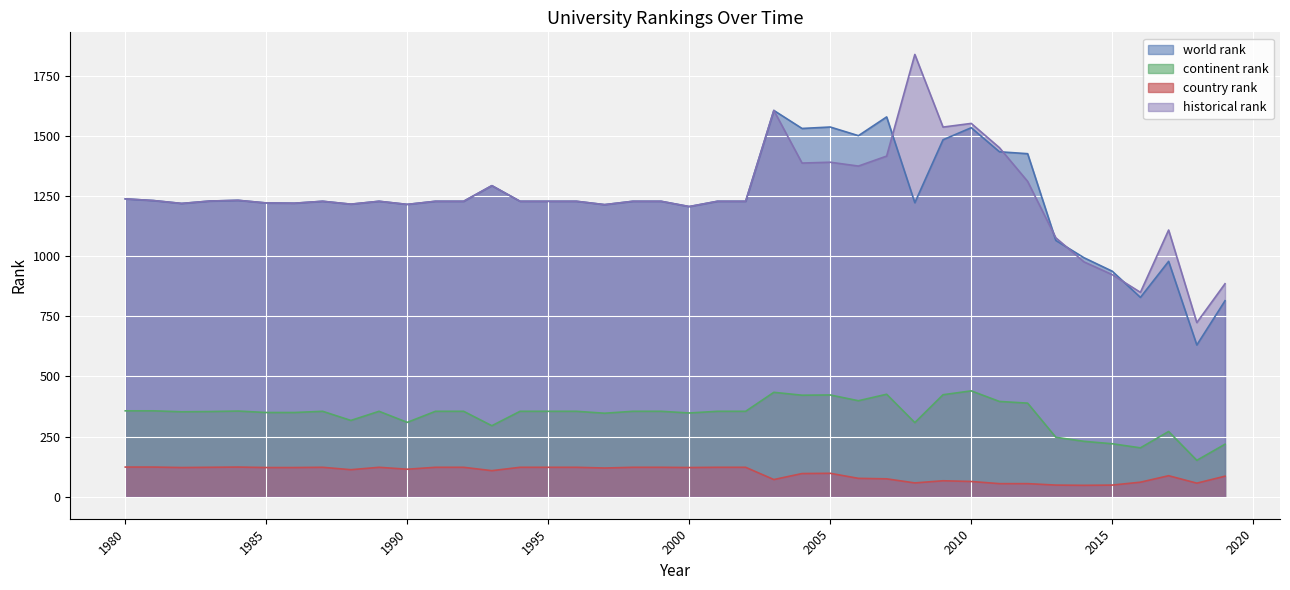

Reading right to left, what are all the values shown in this chart?

world rank: 2019=815.0	2018=631.0	2017=979.0	2016=829.0	2015=938.0	2014=994.0	2013=1066.0	2012=1427.0	2011=1435.0	2010=1535.0	2009=1485.0	2008=1223.0	2007=1580.0	2006=1502.0	2005=1538.0	2004=1532.0	2003=1607.0	2002=1229.0	2001=1229.0	2000=1207.0	1999=1229.0	1998=1229.0	1997=1215.0	1996=1229.0	1995=1229.0	1994=1229.0	1993=1294.0	1992=1229.0	1991=1229.0	1990=1216.0	1989=1229.0	1988=1217.0	1987=1229.0	1986=1221.0	1985=1222.0	1984=1233.0	1983=1230.0	1982=1220.0	1981=1232.0	1980=1239.0
continent rank: 2019=218.0	2018=151.0	2017=271.0	2016=203.0	2015=220.0	2014=230.0	2013=247.0	2012=389.0	2011=396.0	2010=440.0	2009=424.0	2008=308.0	2007=426.0	2006=399.0	2005=423.0	2004=422.0	2003=434.0	2002=355.0	2001=355.0	2000=348.0	1999=355.0	1998=355.0	1997=347.0	1996=355.0	1995=355.0	1994=355.0	1993=295.0	1992=355.0	1991=355.0	1990=309.0	1989=355.0	1988=317.0	1987=355.0	1986=350.0	1985=350.0	1984=356.0	1983=354.0	1982=353.0	1981=357.0	1980=357.0
country rank: 2019=85.0	2018=56.0	2017=87.0	2016=60.0	2015=48.0	2014=47.0	2013=48.0	2012=54.0	2011=54.0	2010=63.0	2009=66.0	2008=57.0	2007=74.0	2006=76.0	2005=97.0	2004=96.0	2003=71.0	2002=122.0	2001=122.0	2000=121.0	1999=122.0	1998=122.0	1997=119.0	1996=122.0	1995=122.0	1994=122.0	1993=108.0	1992=122.0	1991=122.0	1990=114.0	1989=122.0	1988=112.0	1987=122.0	1986=121.0	1985=121.0	1984=123.0	1983=122.0	1982=121.0	1981=123.0	1980=123.0
historical rank: 2019=885.8	2018=724.3	2017=1109.3	2016=850.0	2015=923.7	2014=976.7	2013=1077.0	2012=1311.7	2011=1452.0	2010=1553.0	2009=1537.7	2008=1840.0	2007=1417.0	2006=1375.5	2005=1391.5	2004=1388.0	2003=1607.0	2002=1229.0	2001=1229.0	2000=1207.0	1999=1229.0	1998=1229.0	1997=1215.0	1996=1229.0	1995=1229.0	1994=1229.0	1993=1294.0	1992=1229.0	1991=1229.0	1990=1216.0	1989=1229.0	1988=1217.0	1987=1229.0	1986=1221.0	1985=1222.0	1984=1233.0	1983=1230.0	1982=1220.0	1981=1232.0	1980=1239.0